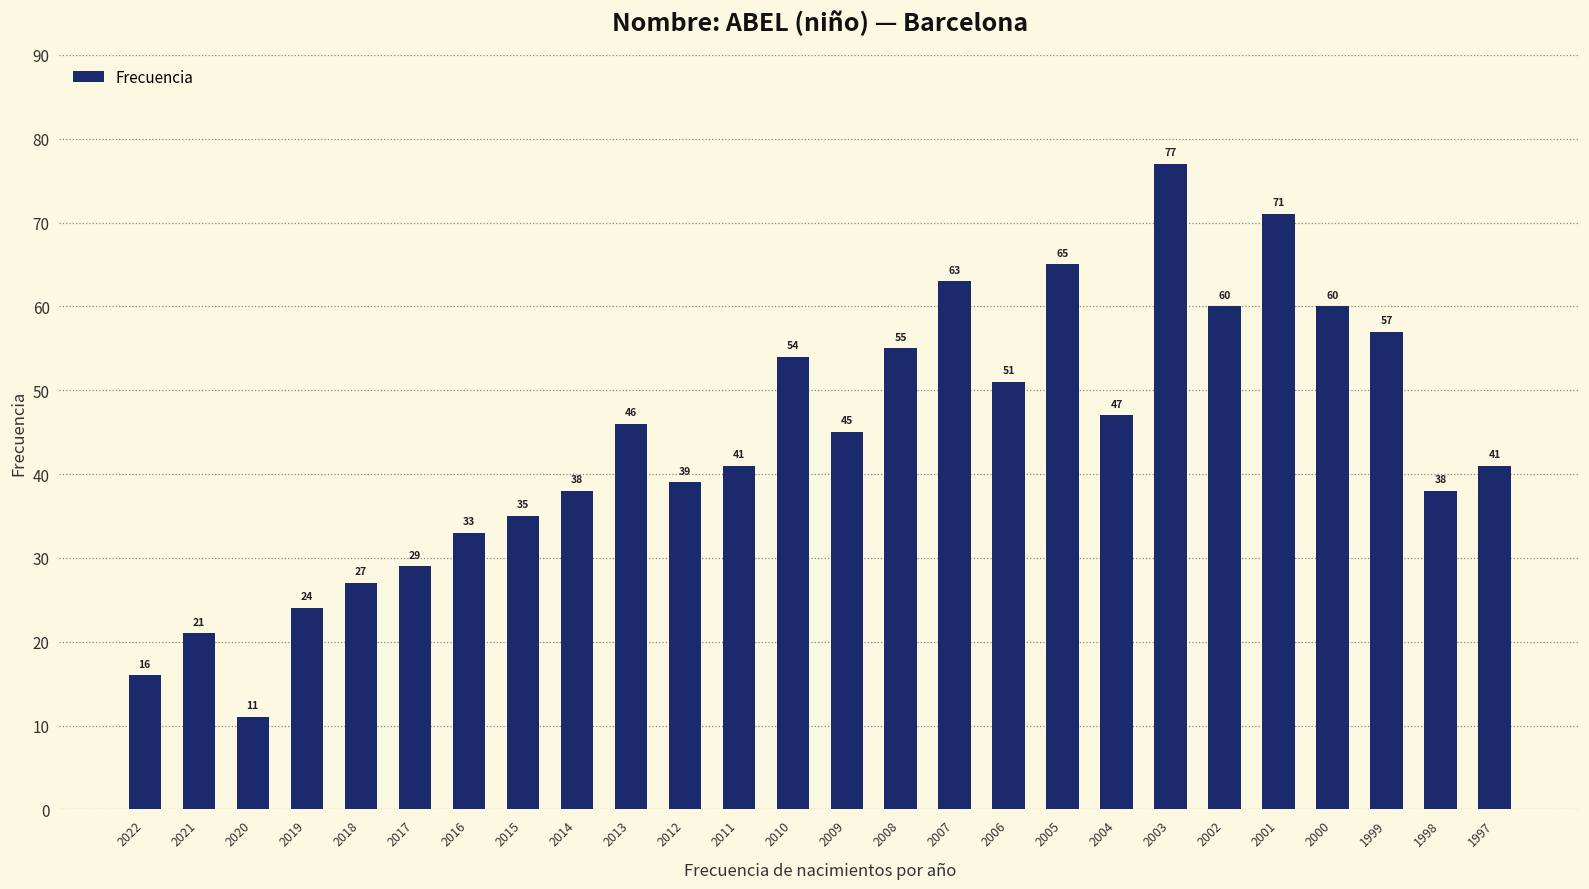

What is the difference between the second highest and minimum values?

60